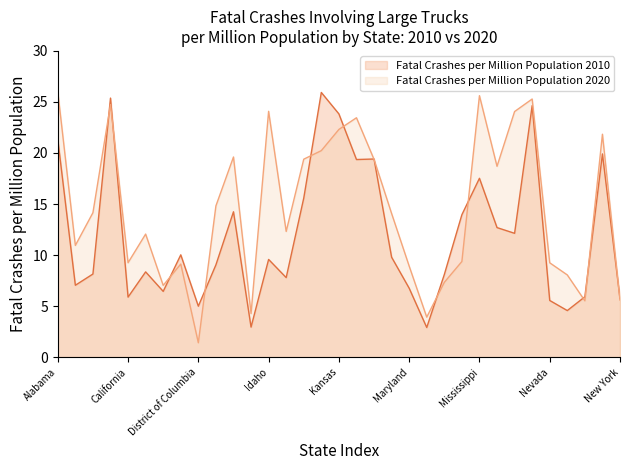

Where is Fatal Crashes per Million Population 2010 nearest to the value 14?

Minnesota